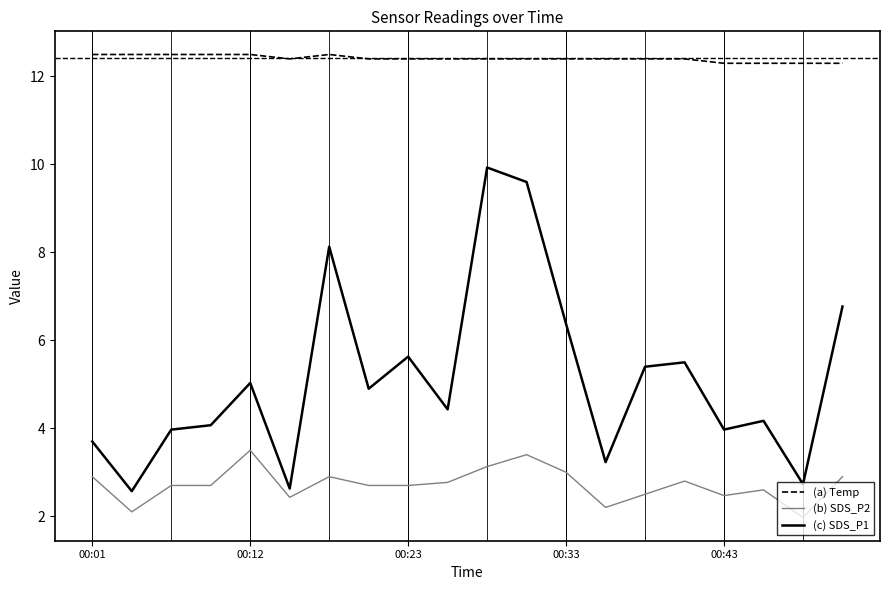

What is the smallest value displayed?

2.0